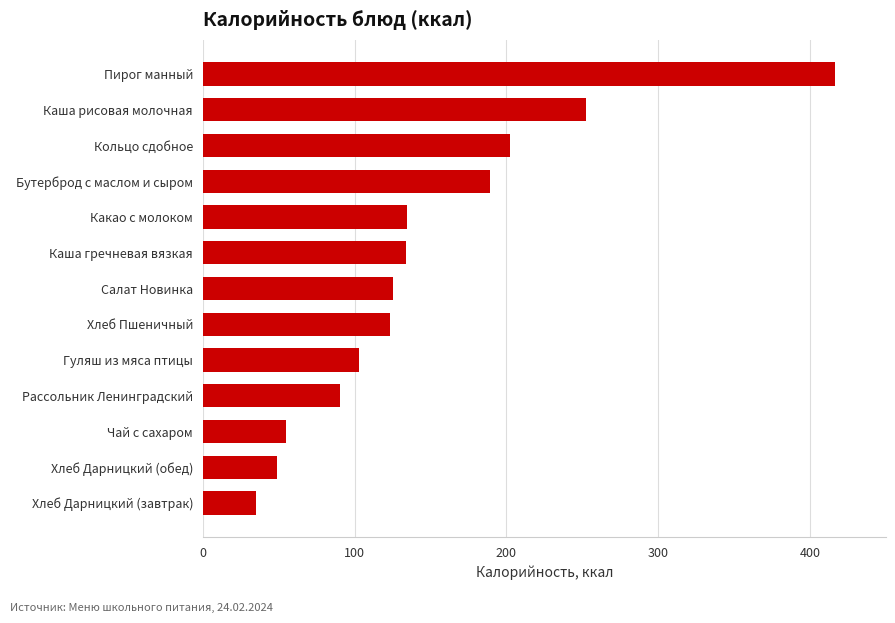

What is the difference between the maximum and minimum values?

382.0